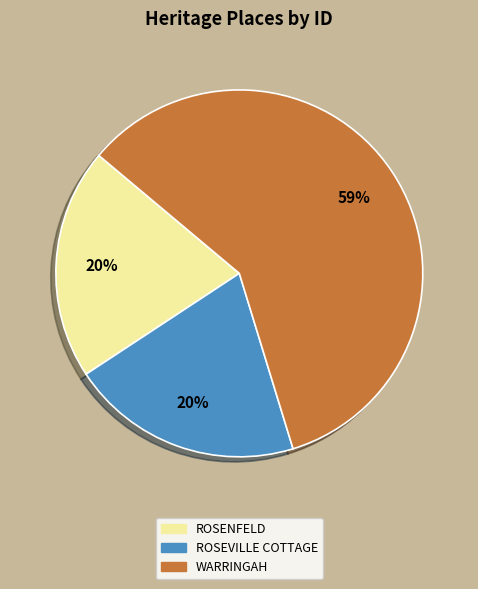

To the nearest percent, what percentage of the pie is ROSEVILLE COTTAGE?

20%